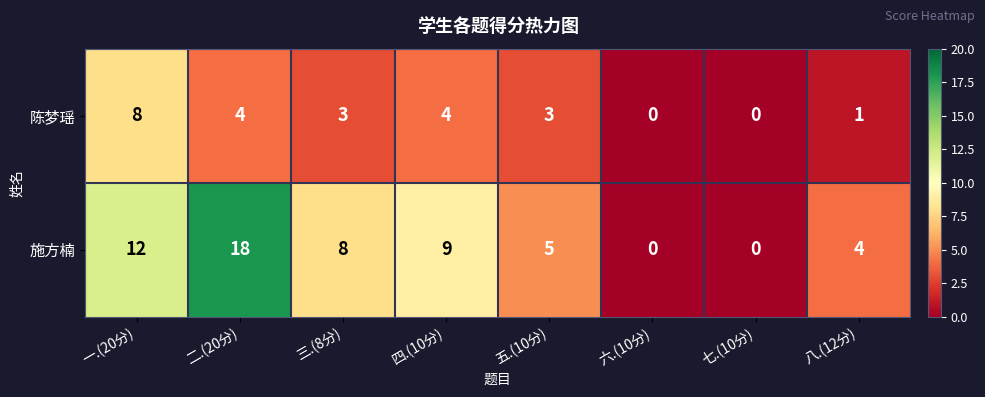

At how many categories does at least one series exceed 17?

1